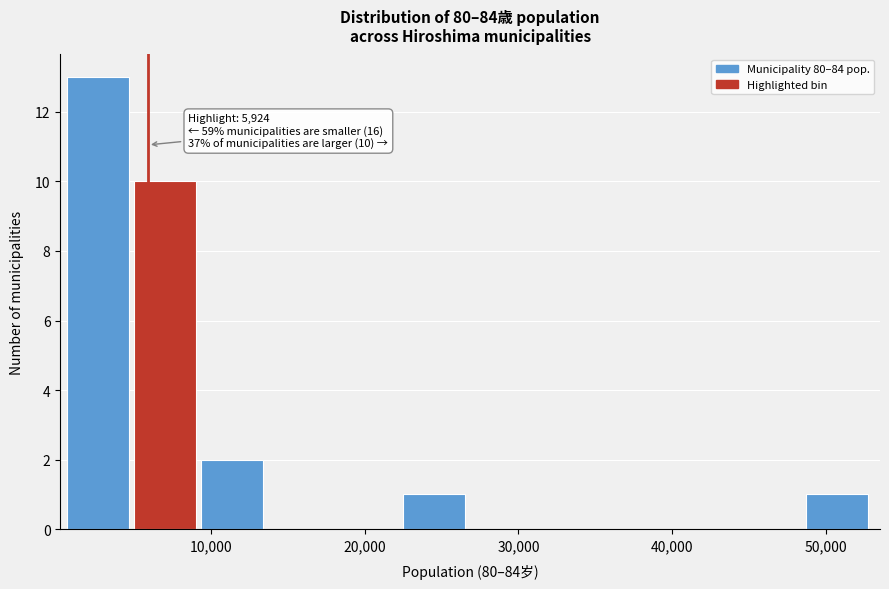

Over which range of the x-axis is the bar tallest?

1000 to 5000